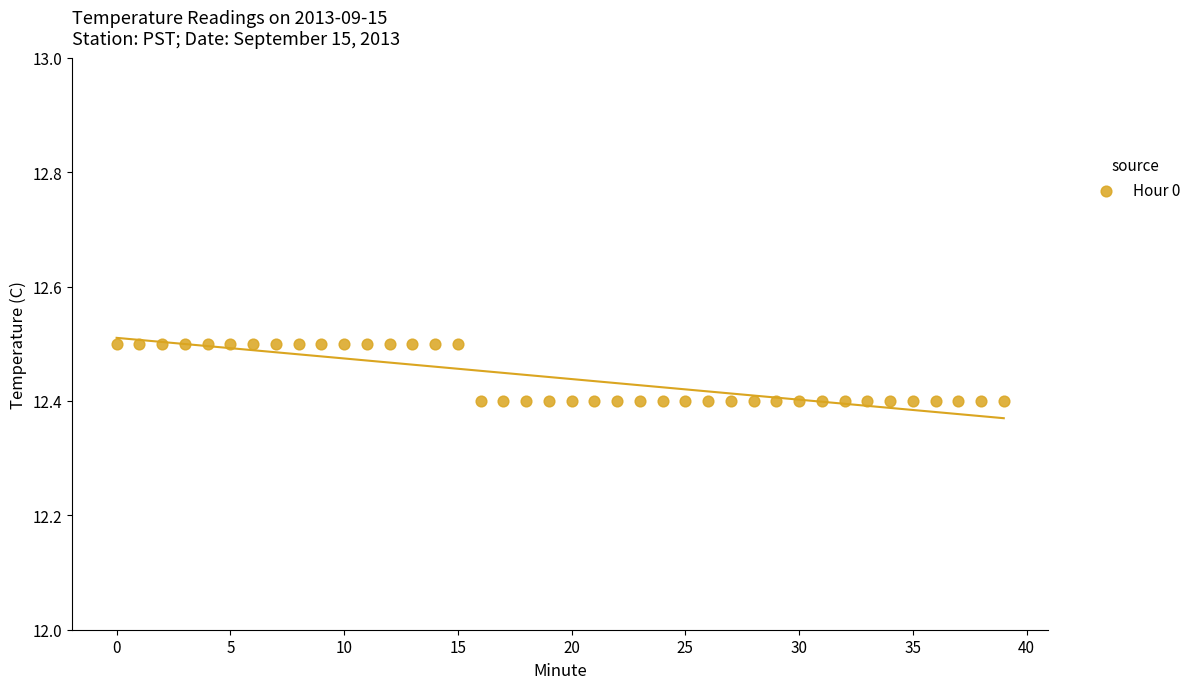

How many data points are displayed?

40